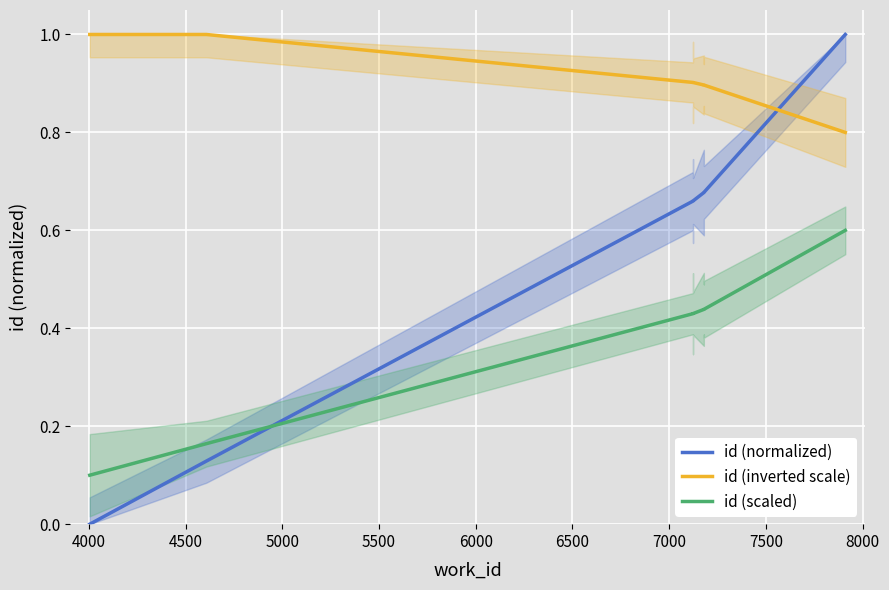

Which series has the largest range (max minus min)?

id (normalized)